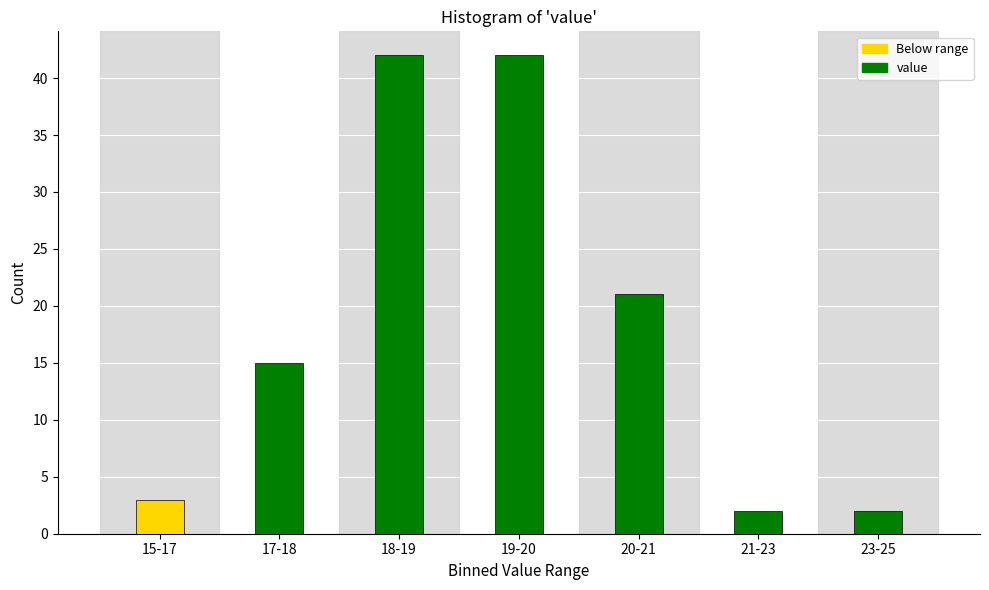

Reading left to right, transcribe all the data shown in this chart.

3	15	42	42	21	2	2